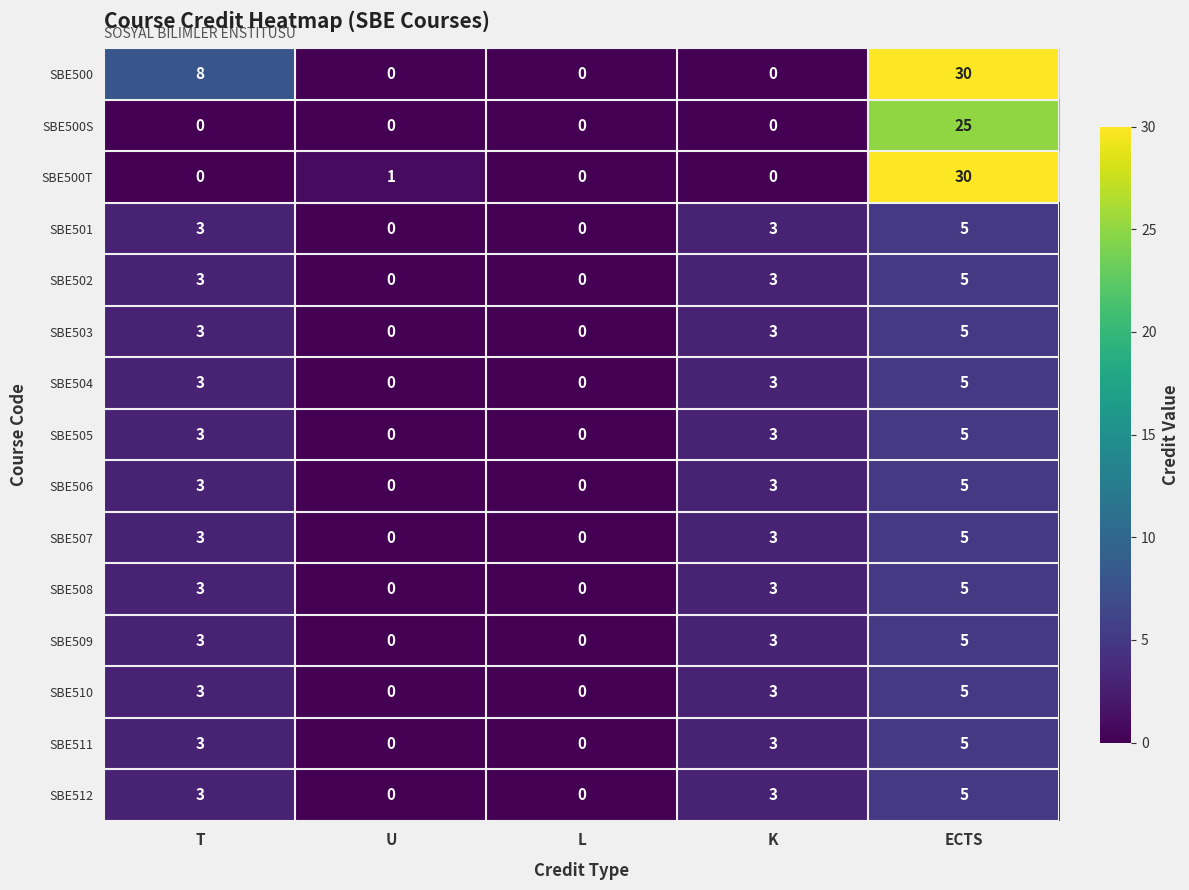

What is the maximum value shown in the chart?

30